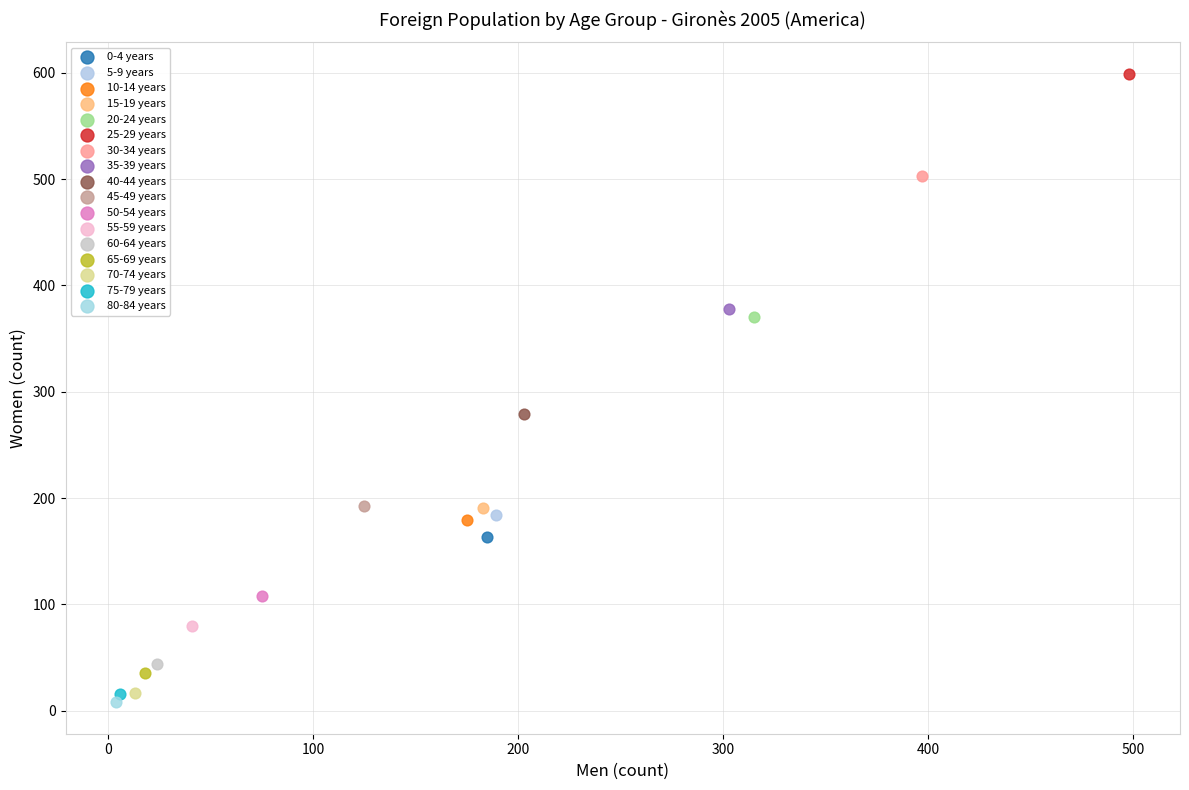

What are all the series names shown in the legend?

0-4 years, 5-9 years, 10-14 years, 15-19 years, 20-24 years, 25-29 years, 30-34 years, 35-39 years, 40-44 years, 45-49 years, 50-54 years, 55-59 years, 60-64 years, 65-69 years, 70-74 years, 75-79 years, 80-84 years